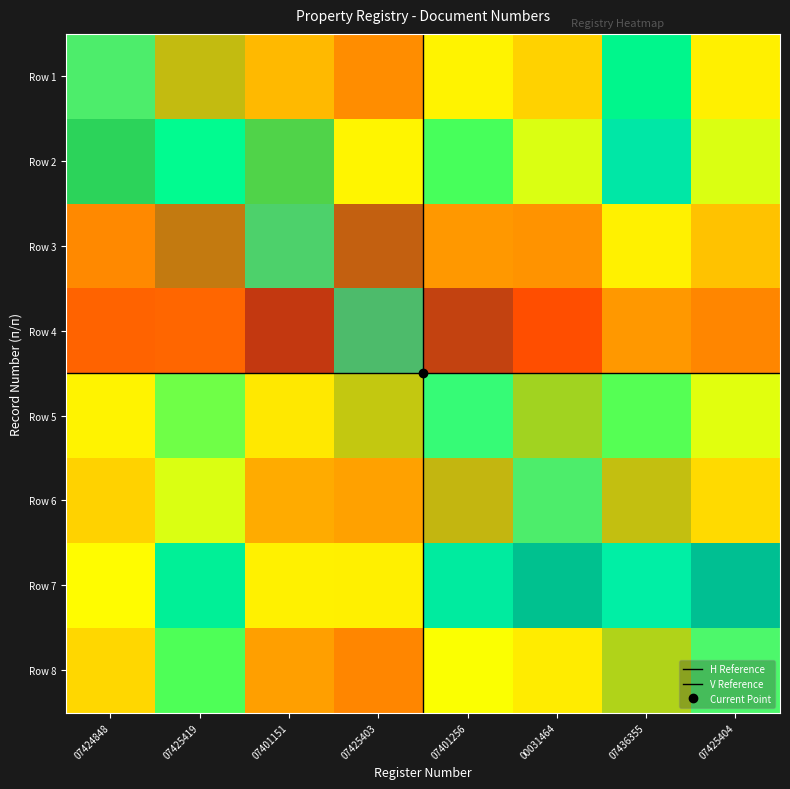

Approximately how many times larger is the value at 4 compared to 1?

2.1